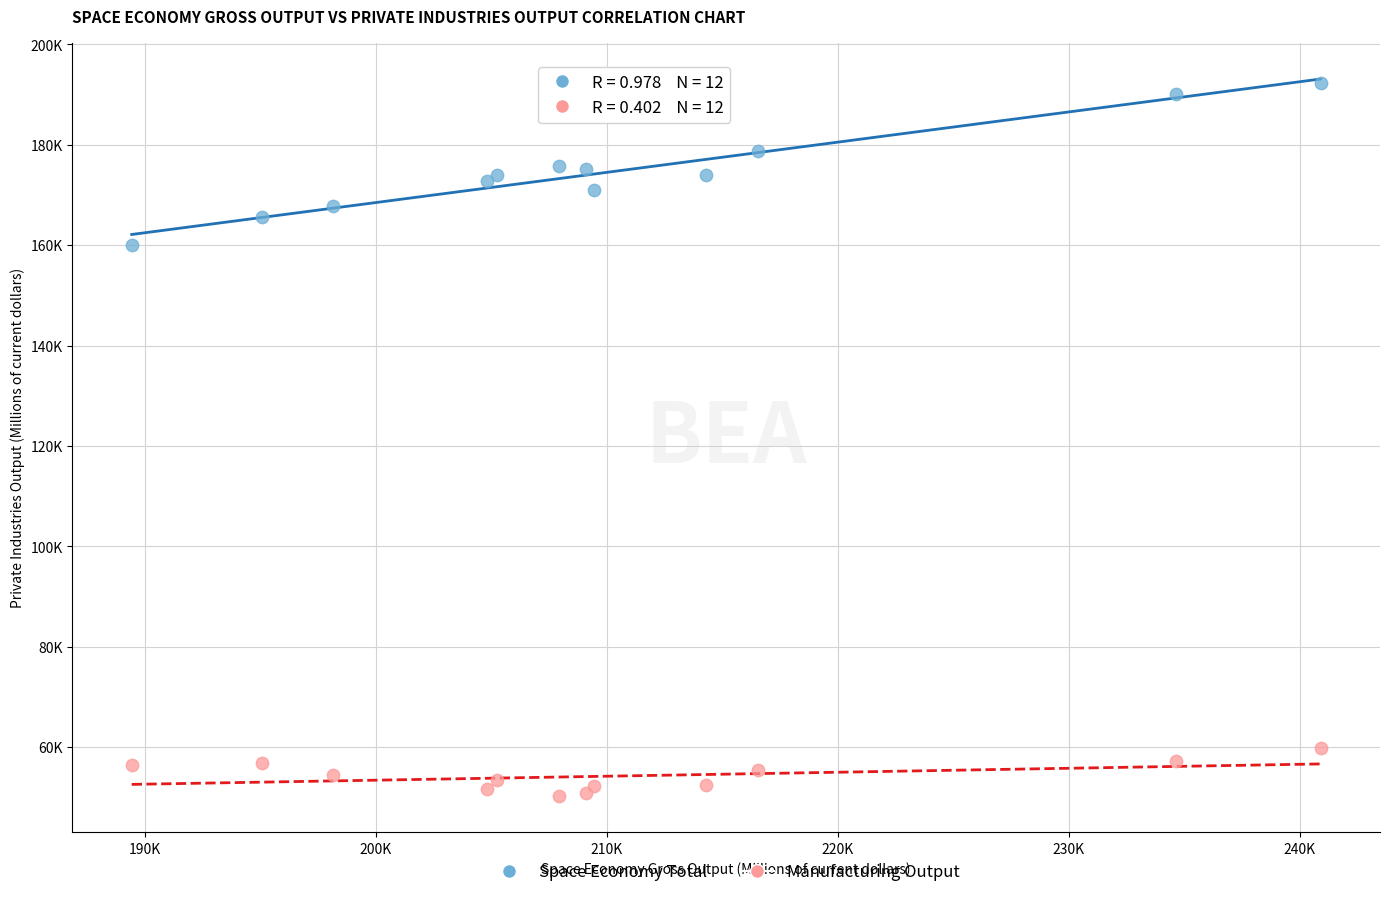

What are all the series names shown in the legend?

Space Economy Total, Manufacturing Output